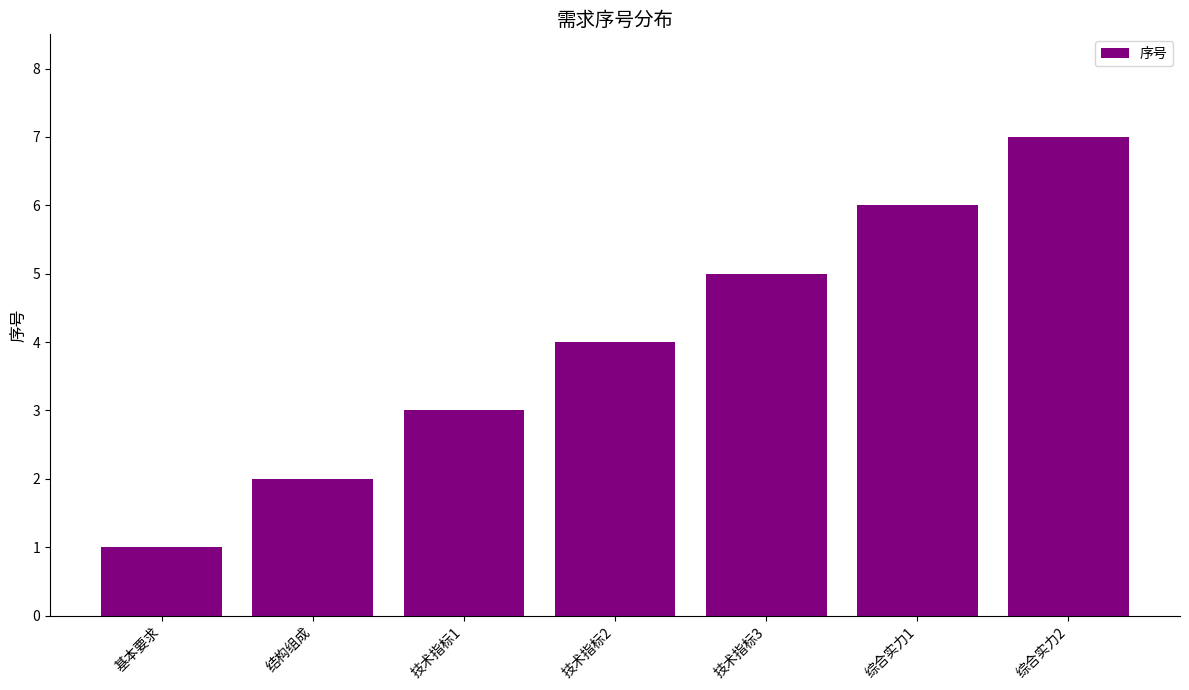

How many values are below 4?

3